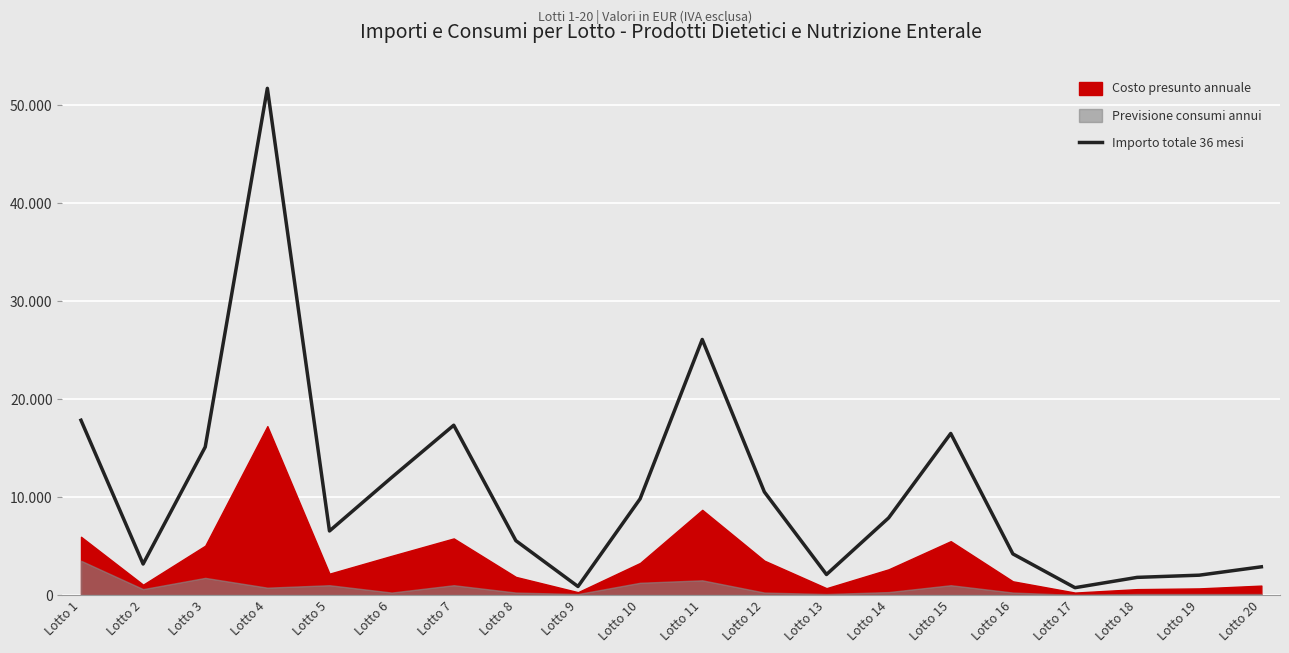

Rank the categories by value from lowest to highest.

Lotto 17, Lotto 9, Lotto 18, Lotto 19, Lotto 13, Lotto 20, Lotto 2, Lotto 16, Lotto 8, Lotto 5, Lotto 14, Lotto 10, Lotto 12, Lotto 6, Lotto 3, Lotto 15, Lotto 7, Lotto 1, Lotto 11, Lotto 4